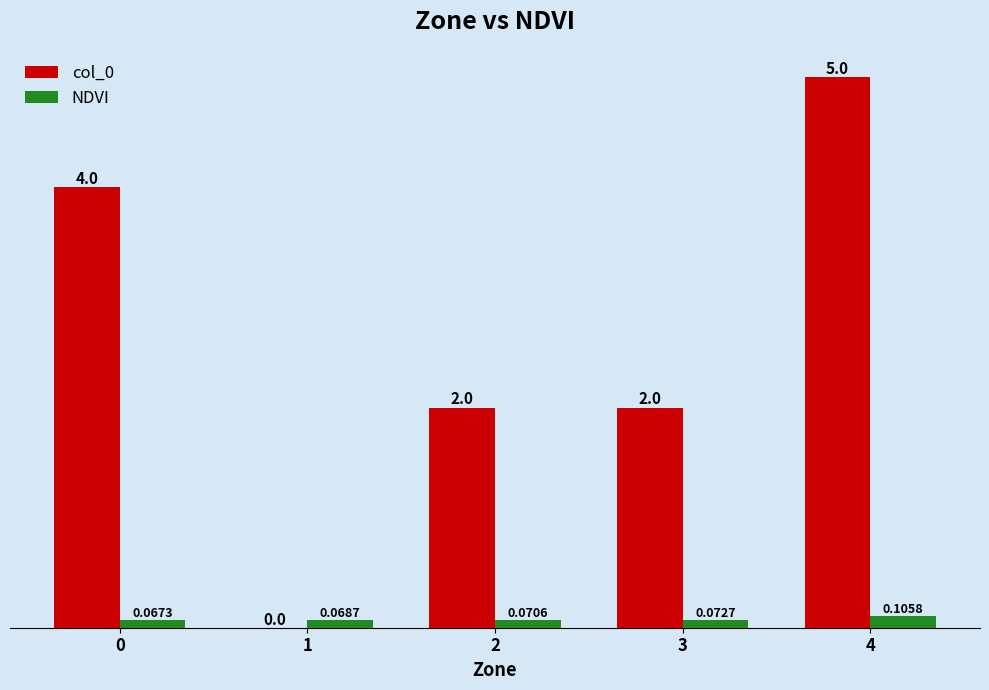

Which series changed the most between 1 and 2?

col_0